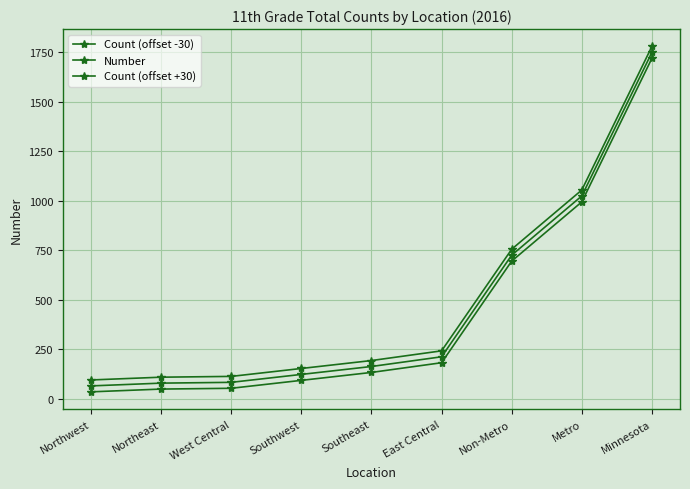

What is the sum of the Count (offset -30) values at Southwest and Southeast?

226